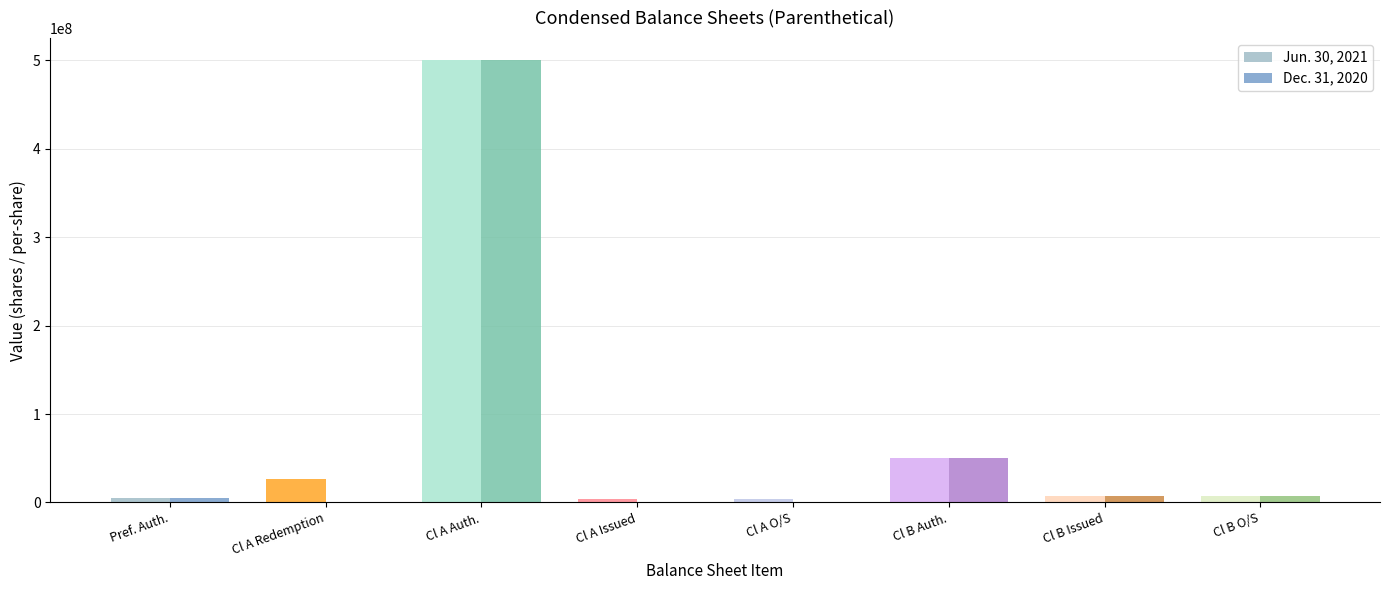

True or false: Dec. 31, 2020 has a value of 5000000 at Pref. Auth..

True